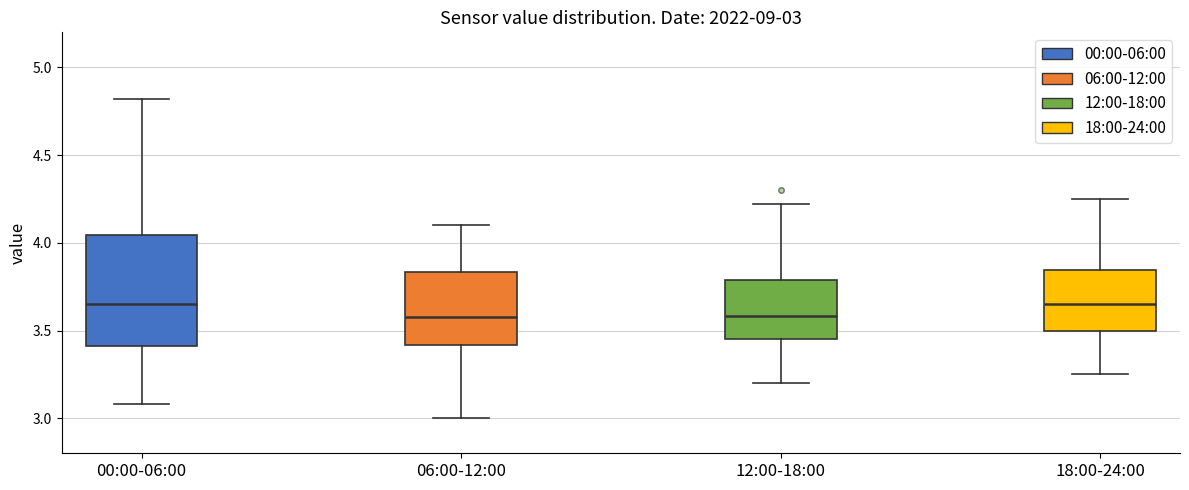

Which box is the tallest, from its lower edge to its upper edge?

00:00-06:00